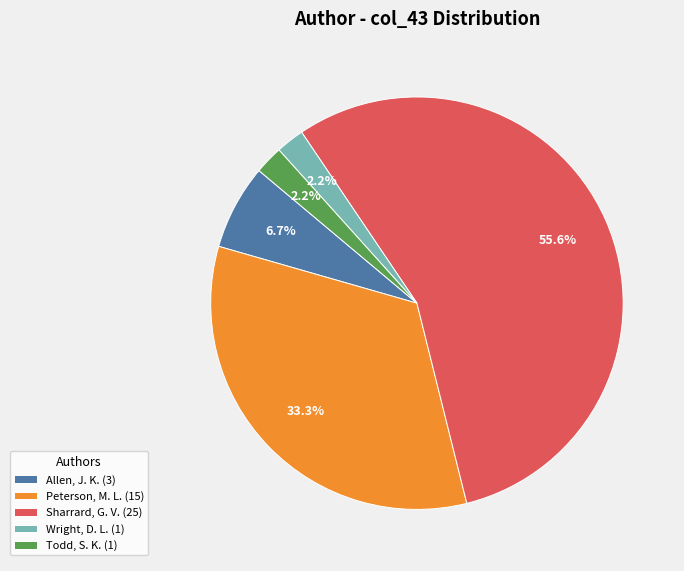

Which slice is the largest?

Sharrard, G. V.